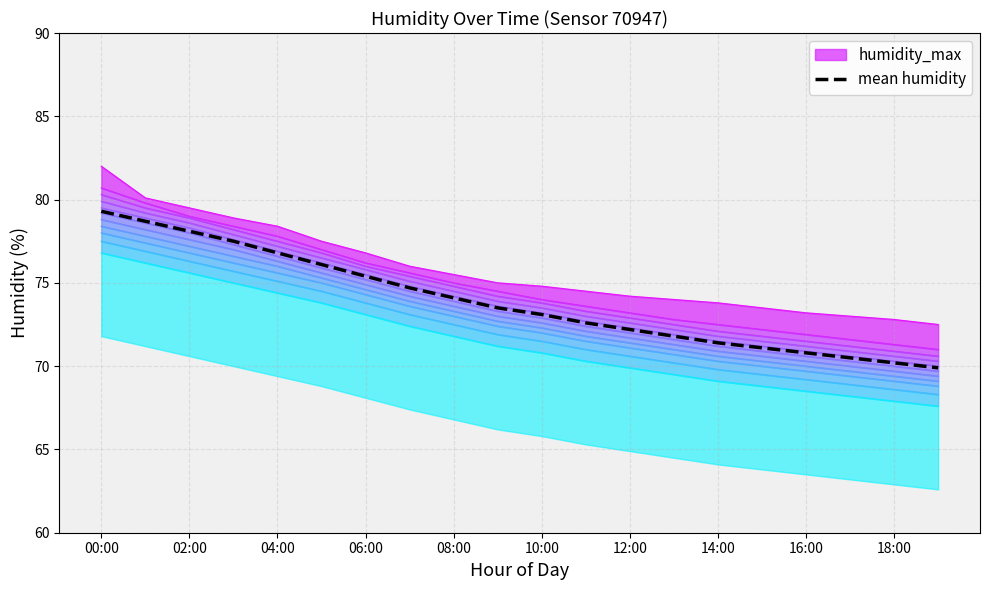

True or false: mean humidity has a value of 114.7 at 06:00.

False